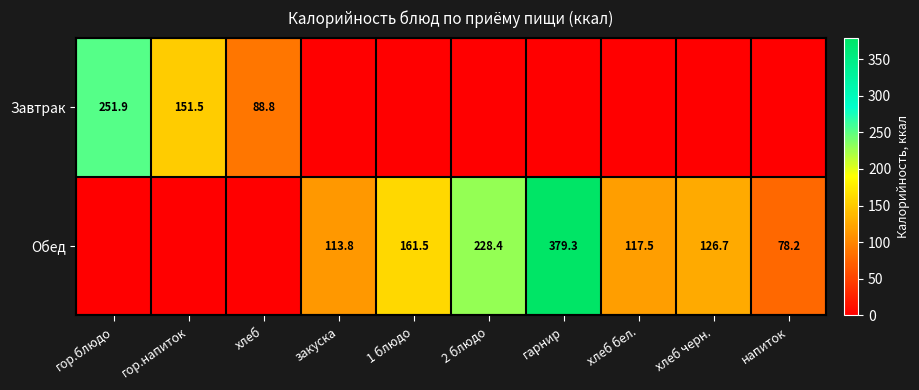

The value of Обед at хлеб бел. is 28.0. True or false?

False